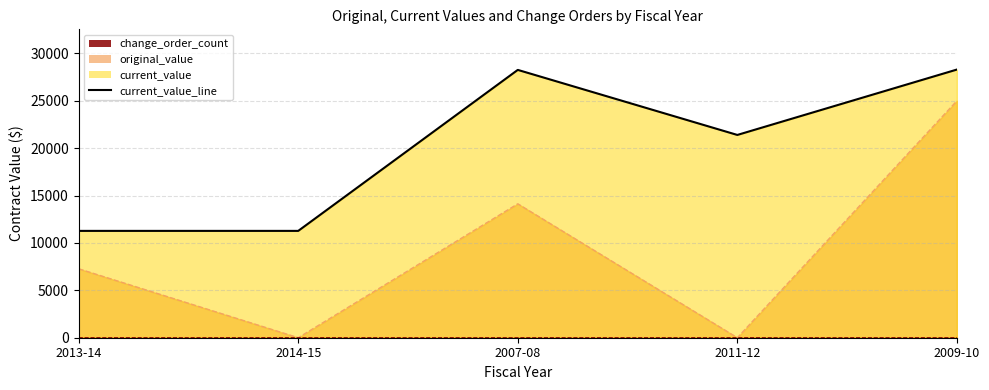

Reading left to right, transcribe all the data shown in this chart.

2013-14=11274.7	2014-15=11274.7	2007-08=28264.8	2011-12=21400.0	2009-10=28300.0